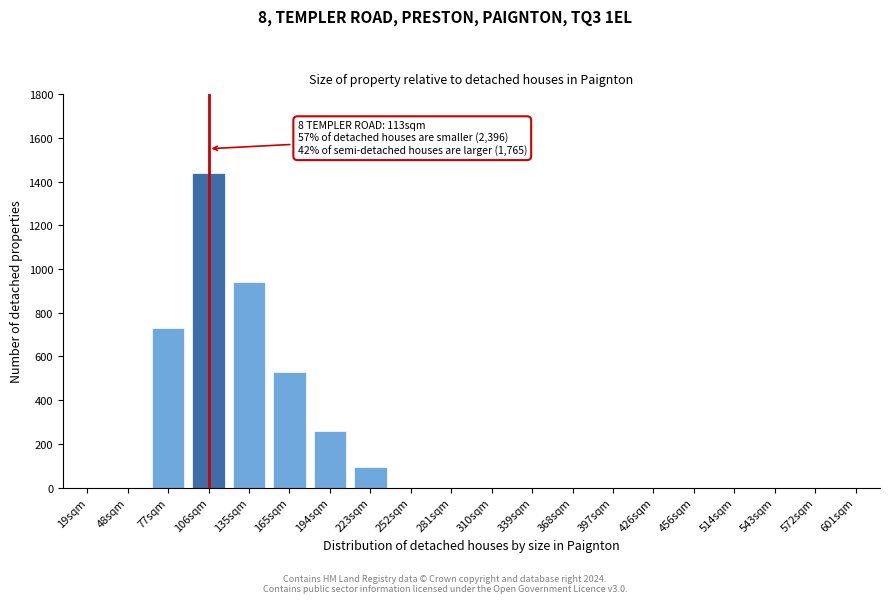

Reading right to left, extract all data points from this chart.

601sqm=0	572sqm=0	543sqm=0	514sqm=0	456sqm=0	426sqm=0	397sqm=0	368sqm=0	339sqm=0	310sqm=0	281sqm=0	252sqm=0	223sqm=93	194sqm=260	165sqm=530	135sqm=940	106sqm=1440	77sqm=730	48sqm=0	19sqm=0